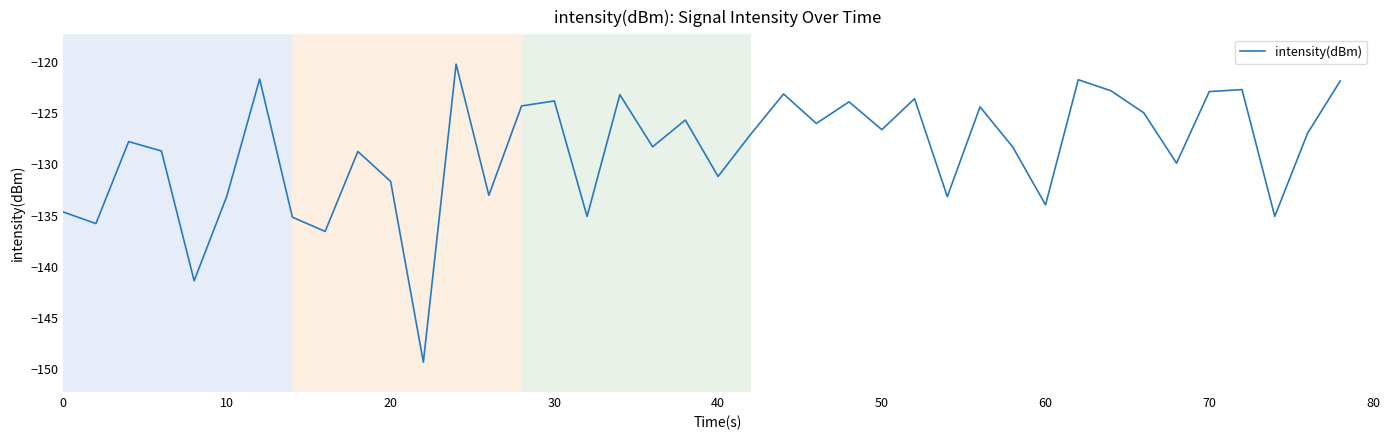

What is the maximum value shown in the chart?

-120.2